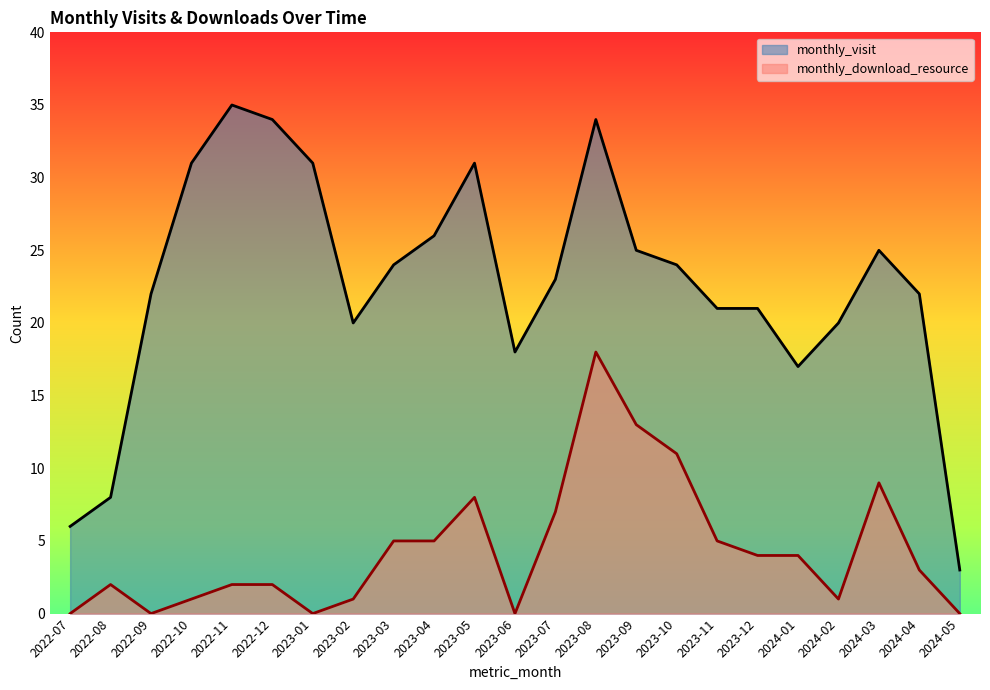

At which label is monthly_visit closest to 19?

2023-02